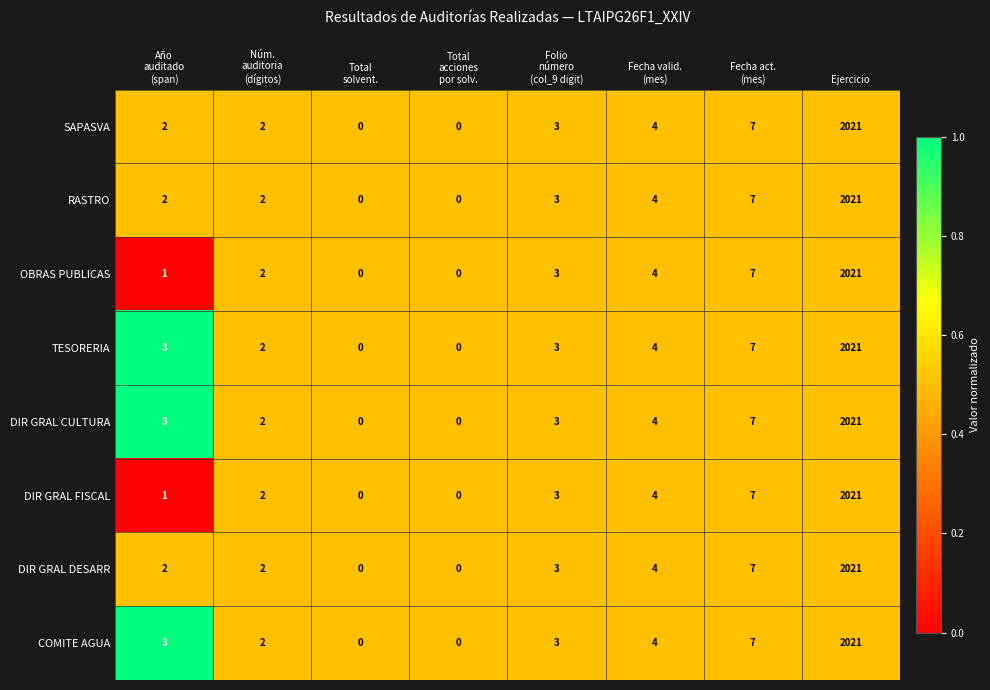

What is the maximum value for DIR GRAL FISCAL?

2021